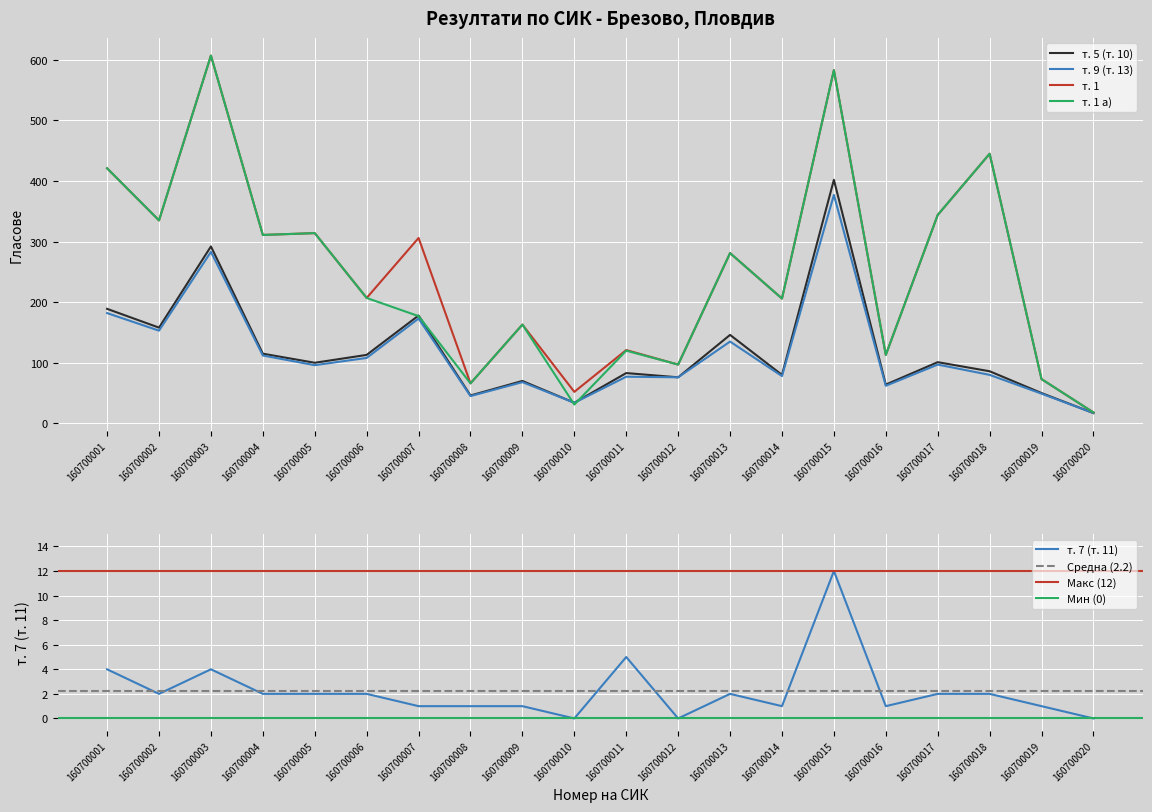

Reading right to left, list all the values displayed in this chart.

т. 5 (т. 10): 160700020=17	160700019=50	160700018=86	160700017=101	160700016=64	160700015=402	160700014=80	160700013=146	160700012=76	160700011=83	160700010=34	160700009=70	160700008=46	160700007=178	160700006=113	160700005=100	160700004=115	160700003=292	160700002=158	160700001=189
т. 9 (т. 13): 160700020=17	160700019=49	160700018=80	160700017=97	160700016=62	160700015=377	160700014=78	160700013=135	160700012=76	160700011=77	160700010=34	160700009=68	160700008=45	160700007=173	160700006=108	160700005=96	160700004=112	160700003=283	160700002=153	160700001=182
т. 7 (т. 11): 160700020=0	160700019=1	160700018=2	160700017=2	160700016=1	160700015=12	160700014=1	160700013=2	160700012=0	160700011=5	160700010=0	160700009=1	160700008=1	160700007=1	160700006=2	160700005=2	160700004=2	160700003=4	160700002=2	160700001=4
т. 1: 160700020=18	160700019=73	160700018=445	160700017=344	160700016=113	160700015=583	160700014=206	160700013=281	160700012=97	160700011=121	160700010=52	160700009=163	160700008=66	160700007=306	160700006=207	160700005=314	160700004=311	160700003=607	160700002=335	160700001=421
т. 1 а): 160700020=18	160700019=73	160700018=445	160700017=344	160700016=113	160700015=583	160700014=206	160700013=281	160700012=97	160700011=120	160700010=31	160700009=163	160700008=66	160700007=177	160700006=207	160700005=314	160700004=311	160700003=607	160700002=335	160700001=421